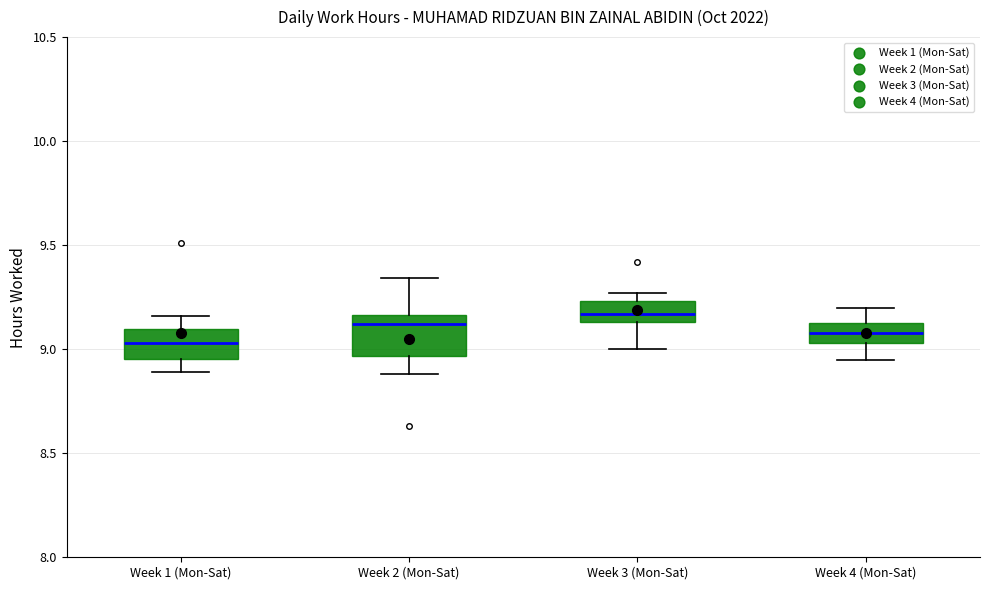

Comparing the boxes themselves (not the whiskers), which one is the tallest?

Week 2 (Mon-Sat)